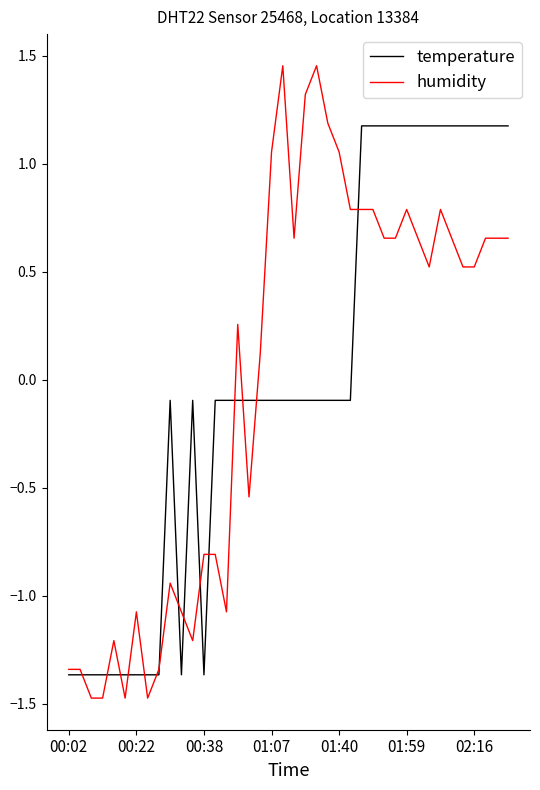

Which series has the largest range (max minus min)?

humidity